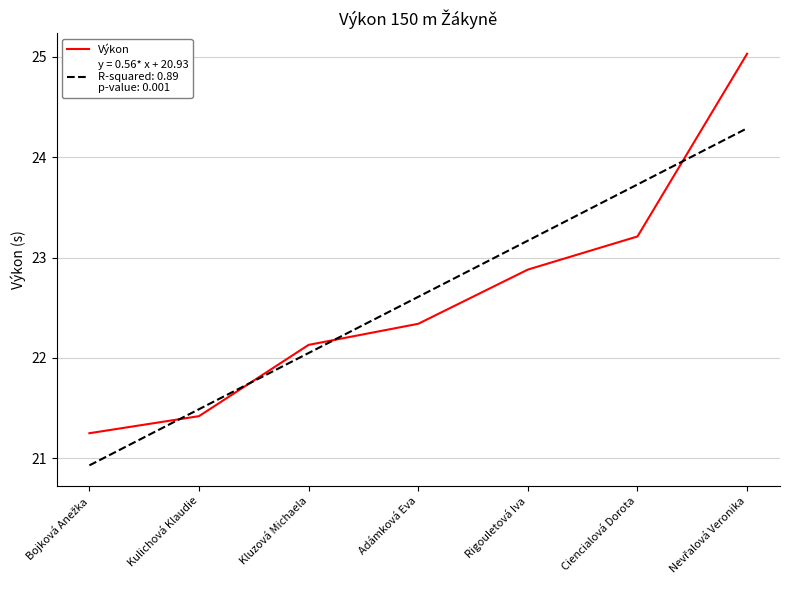

What is the total value across all series at Adámková Eva?

44.9